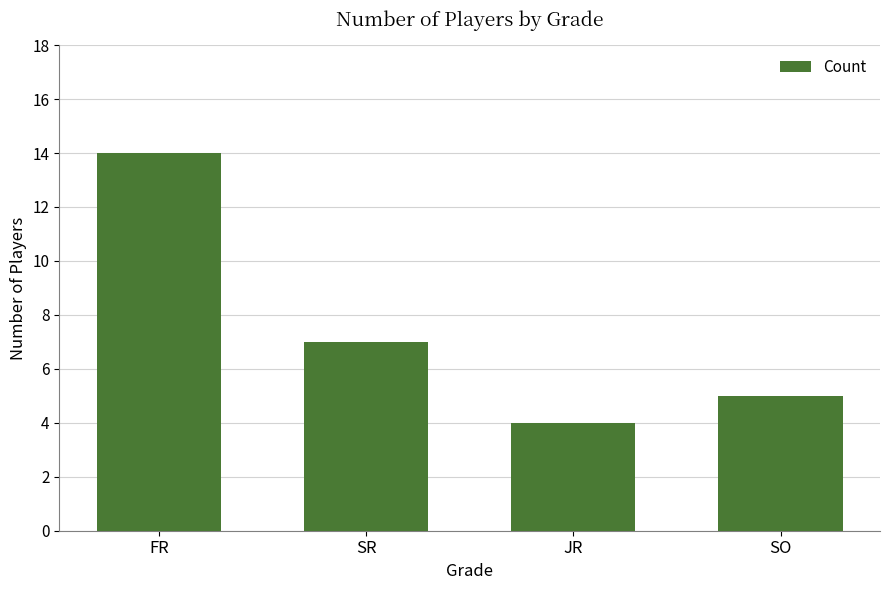

Where does the data first go above 7?

FR